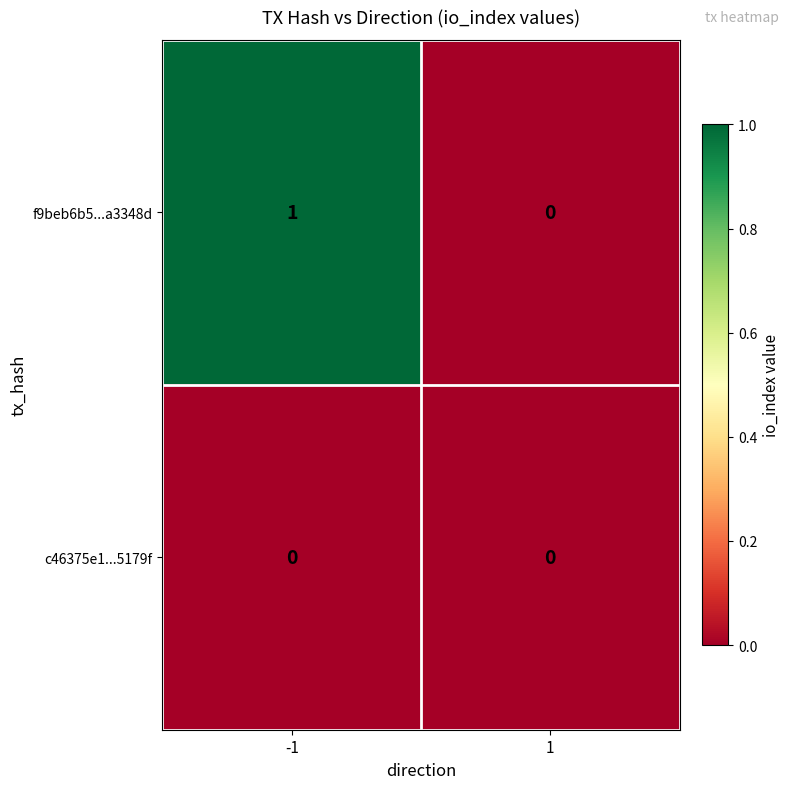

Reading left to right, transcribe all the data shown in this chart.

f9beb6b5...a3348d: -1=1	1=0
c46375e1...5179f: -1=0	1=0